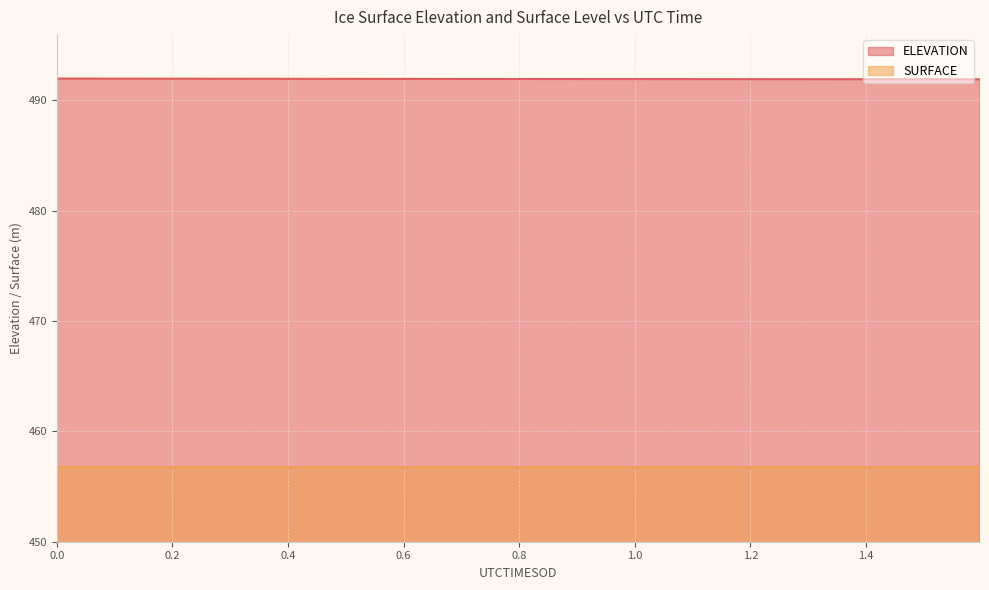

What is the ratio of the value at 46949.5966 to the value at 46949.7195?

1.0